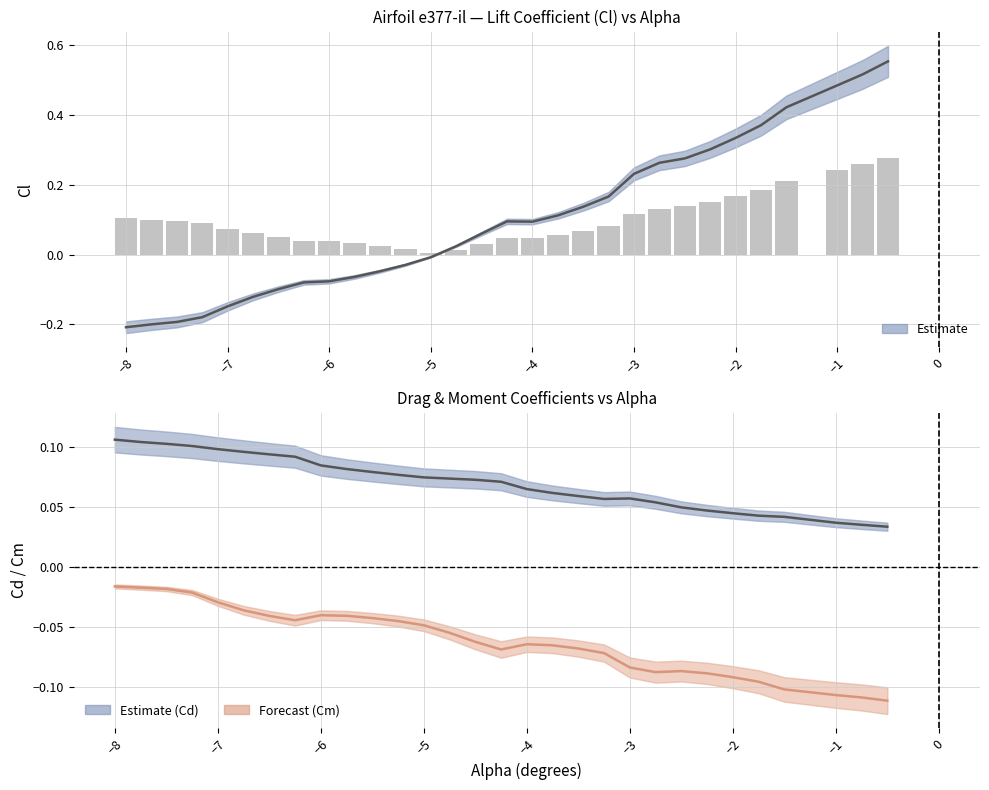

Reading left to right, what are all the values shown in this chart?

Cl: -0.2	-0.2	-0.2	-0.2	-0.1	-0.1	-0.1	-0.1	-0.1	-0.1	-0.0	-0.0	-0.0	0.0	0.1	0.1	0.1	0.1	0.1	0.2	0.2	0.3	0.3	0.3	0.3	0.4	0.4	0.5	0.5	0.6
Cl magnitude (bars): 0.1	0.1	0.1	0.1	0.1	0.1	0.0	0.0	0.0	0.0	0.0	0.0	0.0	0.0	0.0	0.0	0.0	0.1	0.1	0.1	0.1	0.1	0.1	0.2	0.2	0.2	0.2	0.2	0.3	0.3
Cd: 0.1	0.1	0.1	0.1	0.1	0.1	0.1	0.1	0.1	0.1	0.1	0.1	0.1	0.1	0.1	0.1	0.1	0.1	0.1	0.1	0.1	0.1	0.0	0.0	0.0	0.0	0.0	0.0	0.0	0.0
Cm: -0.0	-0.0	-0.0	-0.0	-0.0	-0.0	-0.0	-0.0	-0.0	-0.0	-0.0	-0.0	-0.0	-0.1	-0.1	-0.1	-0.1	-0.1	-0.1	-0.1	-0.1	-0.1	-0.1	-0.1	-0.1	-0.1	-0.1	-0.1	-0.1	-0.1